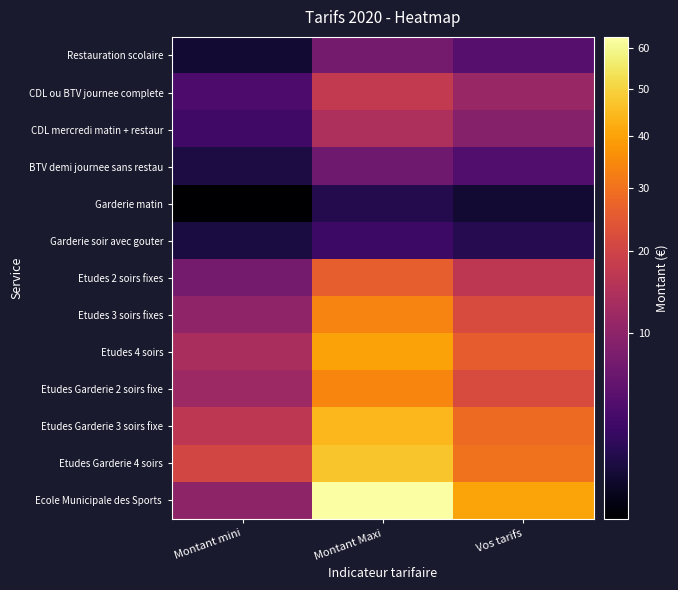

What is the maximum value shown in the chart?

62.8